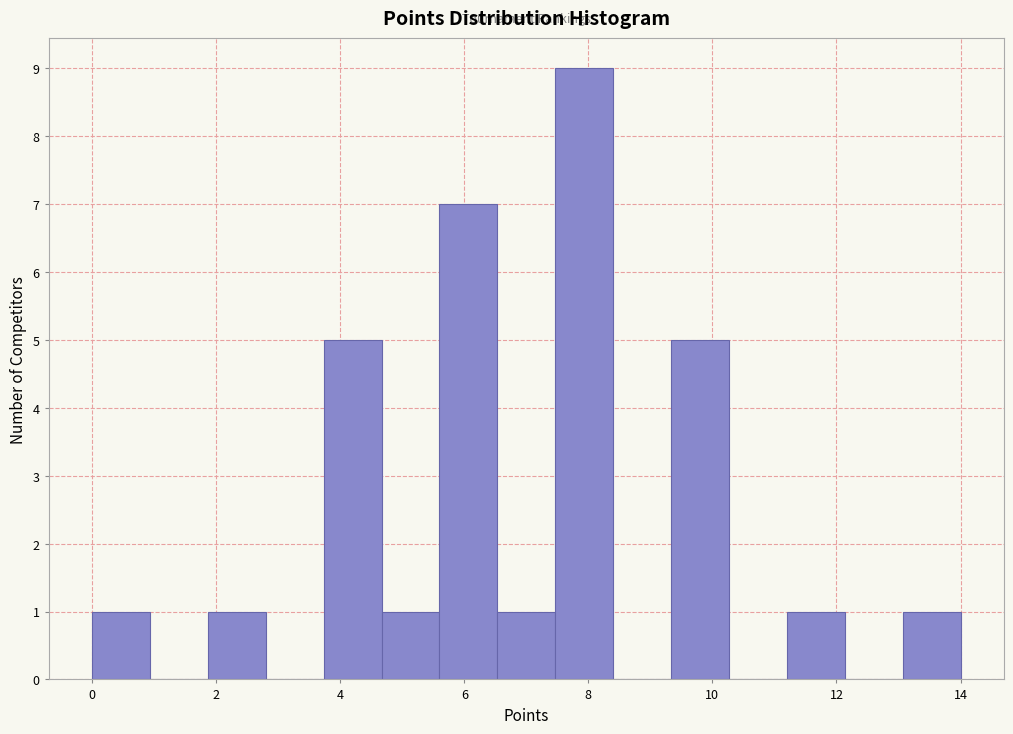

Reading left to right, transcribe this chart: for each bar, give the range it covers on the x-axis and its height. Neither the bar edges nor the heights are printed on the chart, so give them approximately, as read against the axes.

0.0 to 1.0: 1
1.0 to 1.8: 0
1.8 to 2.8: 1
2.8 to 3.8: 0
3.8 to 4.6: 5
4.6 to 5.6: 1
5.6 to 6.6: 7
6.6 to 7.4: 1
7.4 to 8.4: 9
8.4 to 9.4: 0
9.4 to 10.2: 5
10.2 to 11.2: 0
11.2 to 12.2: 1
12.2 to 13.0: 0
13.0 to 14.0: 1